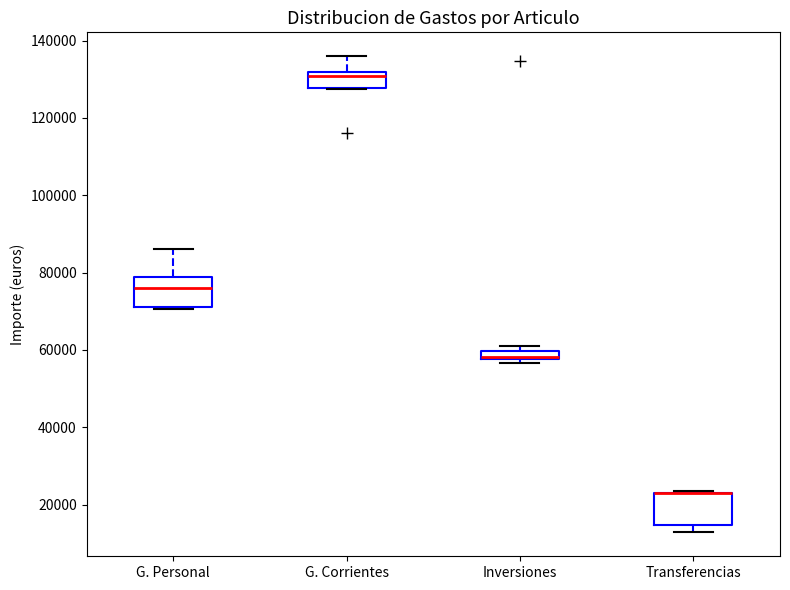

Where is the lower edge of the box for Inversiones on the y-axis? The values are not printed on the chart, so give them approximately, as read against the axis.

58000